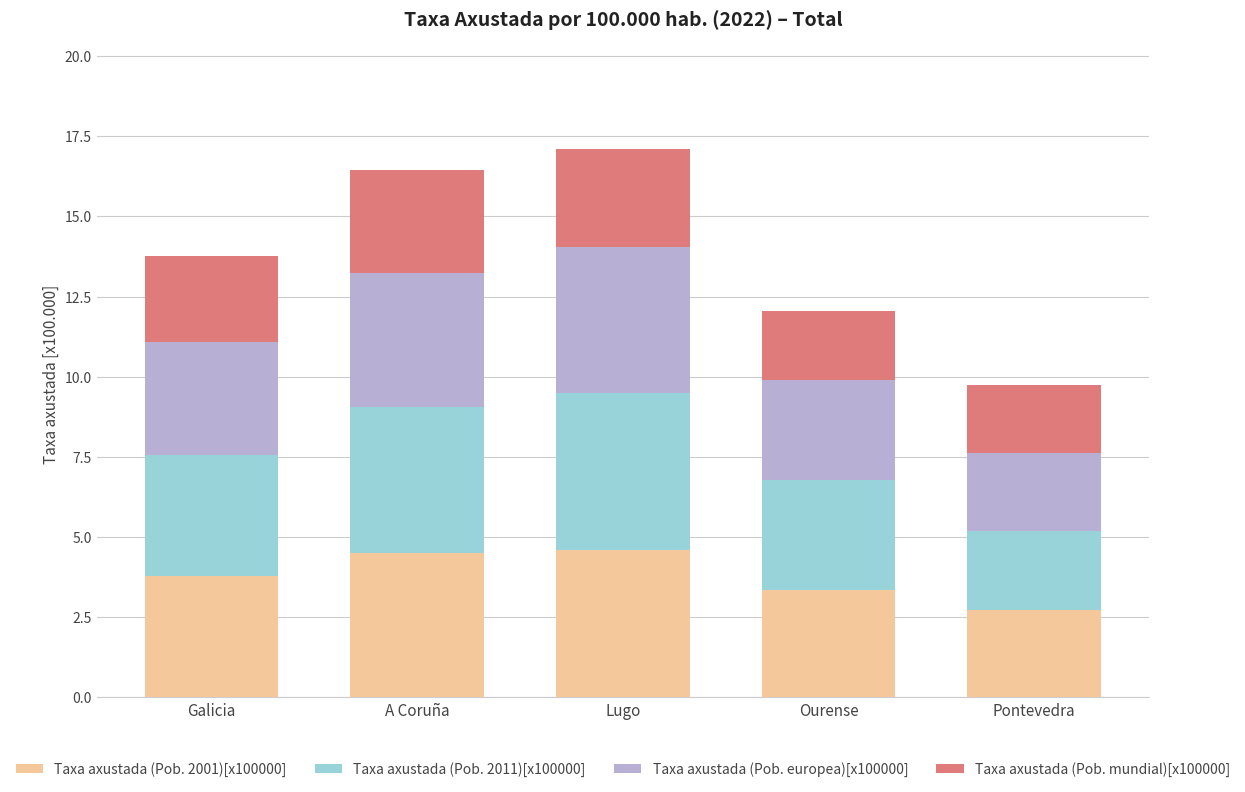

The value of Taxa axustada (Pob. 2001)[x100000] at A Coruña is 4.5. True or false?

True